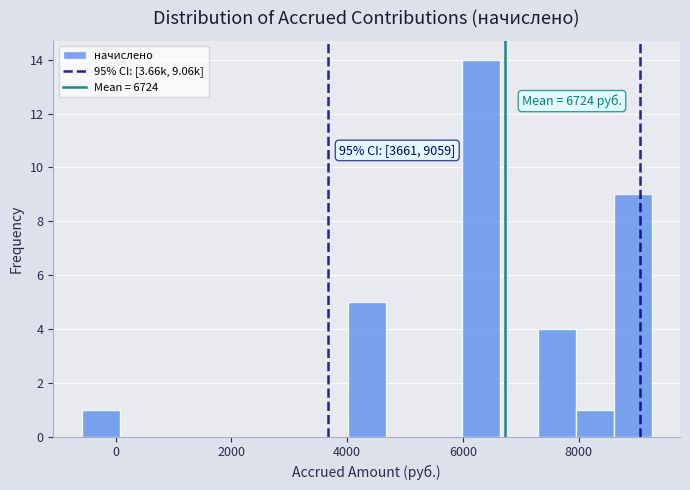

Around what value on the x-axis is the tallest bar? Give the approximate position of its centre, as read against the axis.

6400